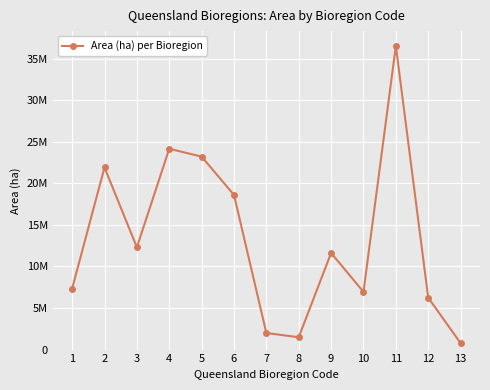

What is the sum of the values at 13 and 10?

7715890.8